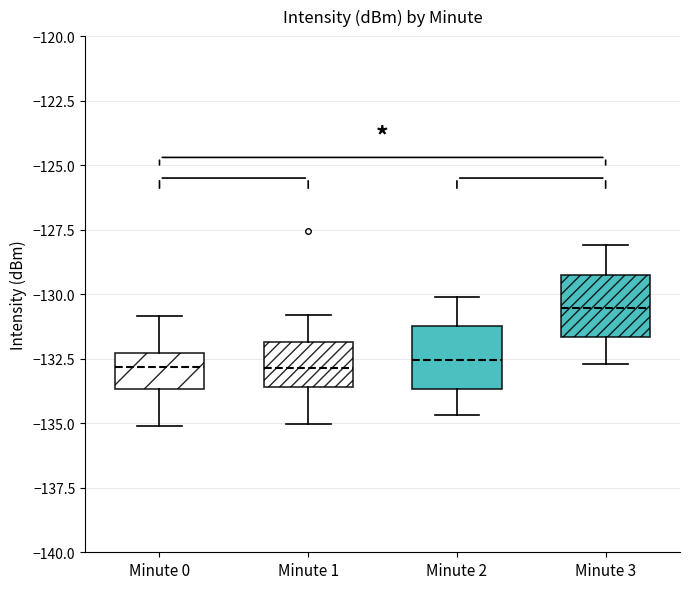

Which box's median line is the highest?

Minute 3